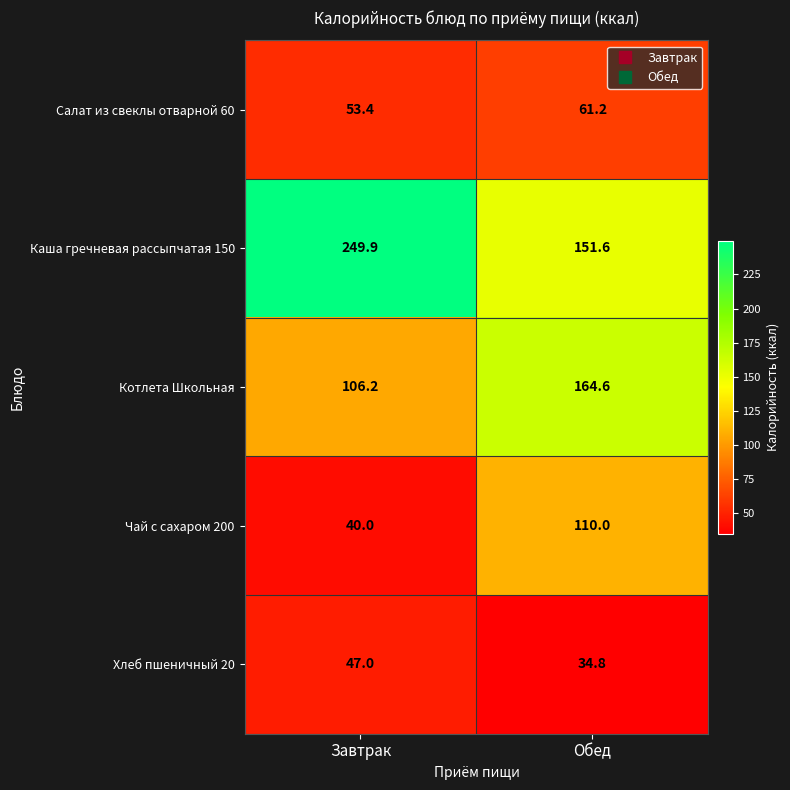

At which category is the sum across all series the highest?

Обед